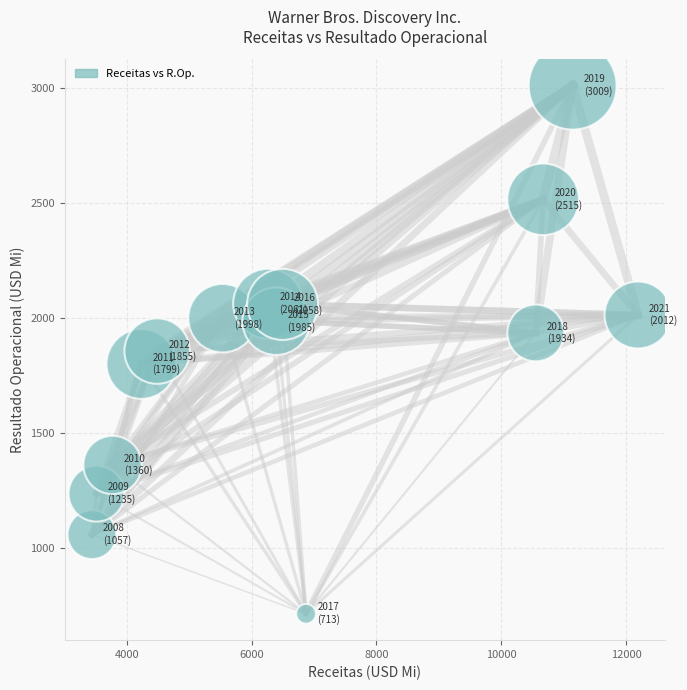

What is the range of X values (max minus min)?

8748